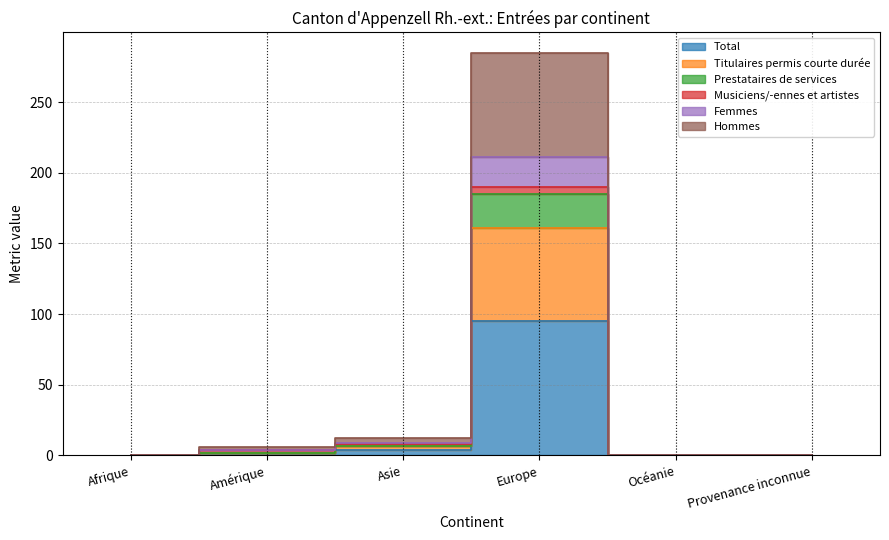

Between Amérique and Asie, which is larger?

Asie